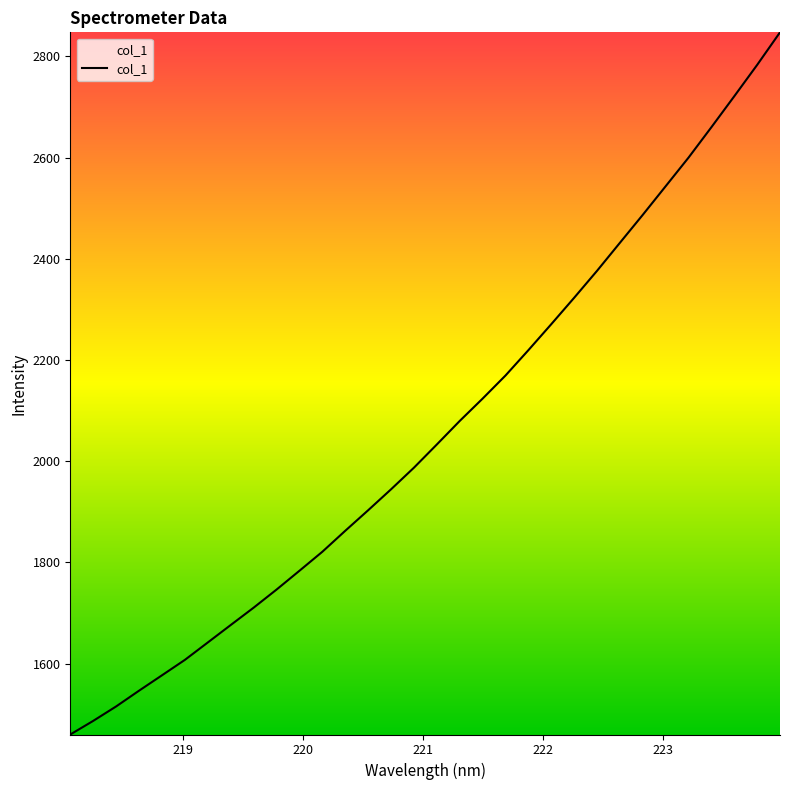

True or false: the data has more than 1 interior local peaks.

False